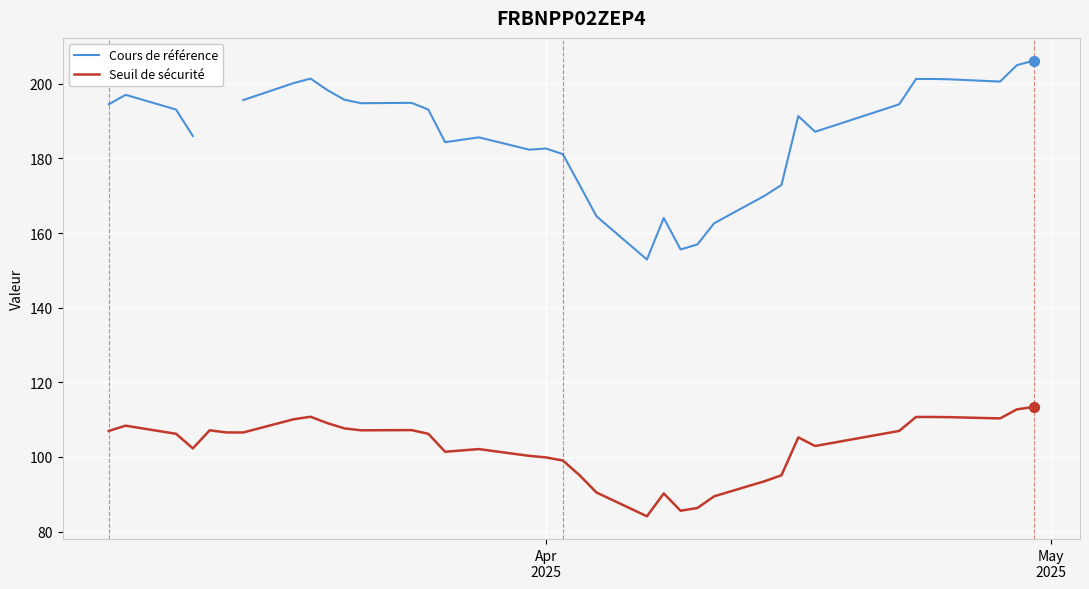

What is the highest value of the Seuil de sécurité series?

113.4